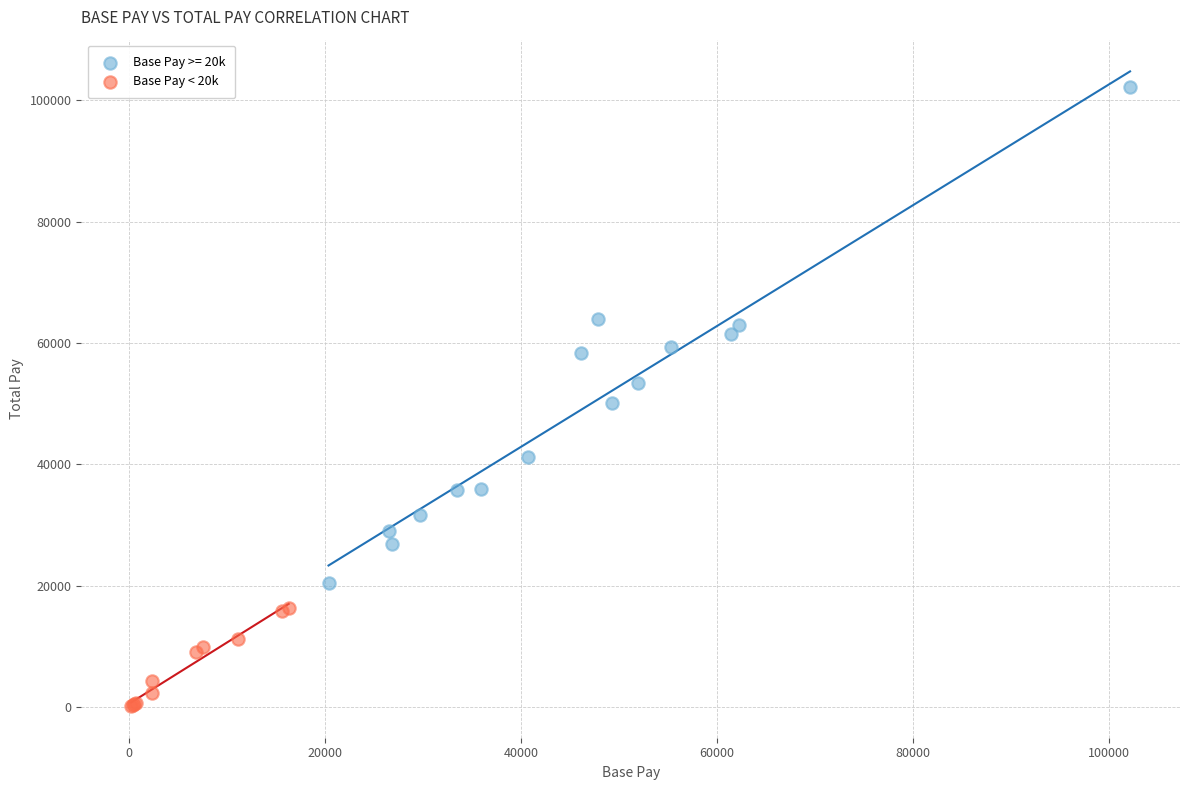

Which series contains the highest Y value?

Base Pay >= 20k